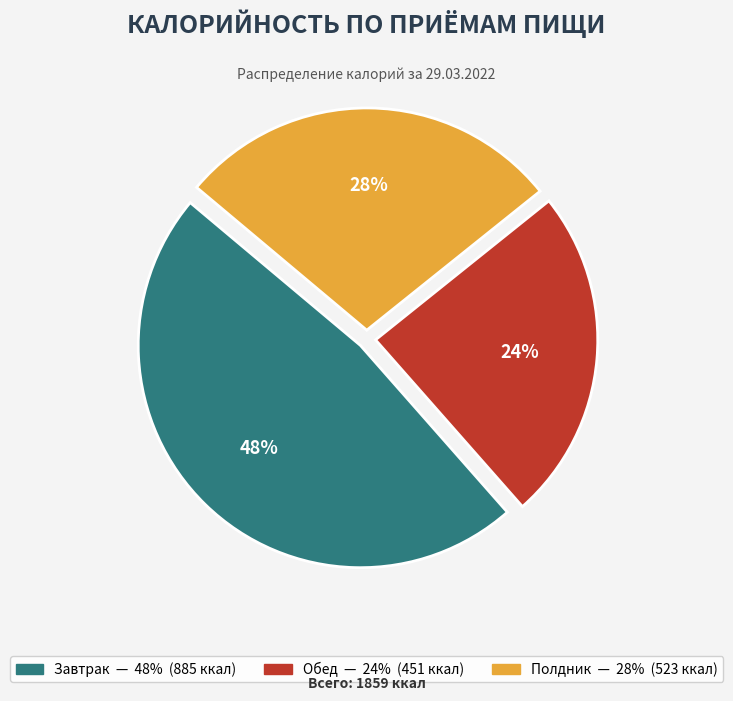

How many slices are in this pie chart?

3